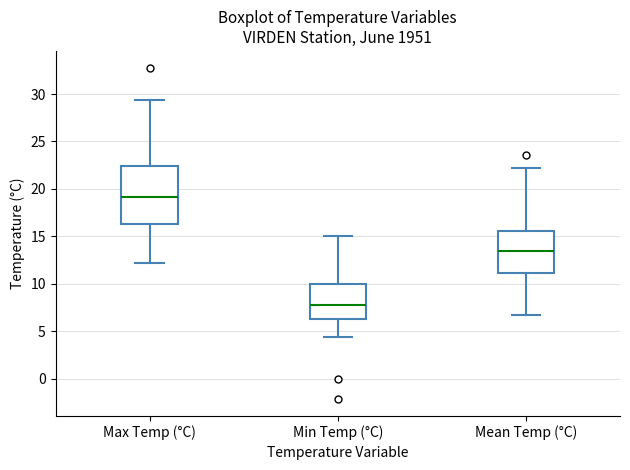

Reading left to right, transcribe this box plot: for each box, give where its median line is, the range the box spans, and where its two whiskers end, as read against the y-axis. The values are not printed on the chart, so give them approximately, as read against the axis.

Max Temp (°C): median 19.0, box 16.5 to 22.5, whiskers 12.0 to 29.5
Min Temp (°C): median 8.0, box 6.5 to 10.0, whiskers 4.5 to 15.0
Mean Temp (°C): median 13.5, box 11.0 to 15.5, whiskers 6.5 to 22.0